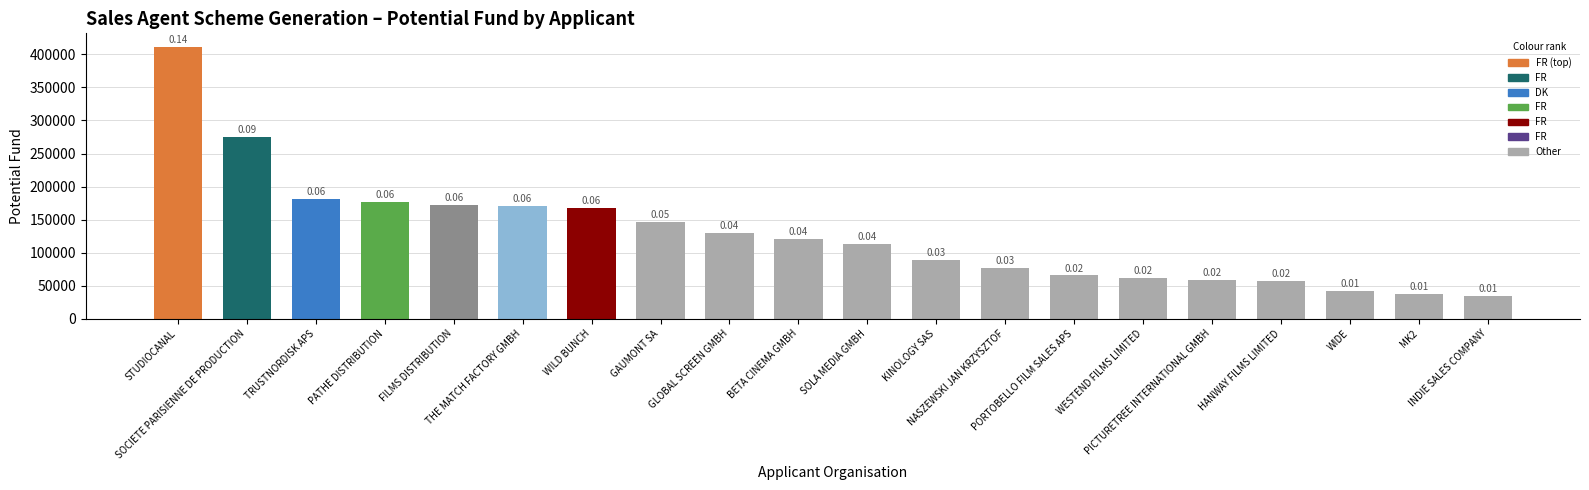

Rank the categories by value from highest to lowest.

STUDIOCANAL, SOCIETE PARISIENNE DE PRODUCTION, TRUSTNORDISK APS, PATHE DISTRIBUTION, FILMS DISTRIBUTION, THE MATCH FACTORY GMBH, WILD BUNCH, GAUMONT SA, GLOBAL SCREEN GMBH, BETA CINEMA GMBH, SOLA MEDIA GMBH, KINOLOGY SAS, NASZEWSKI JAN KRZYSZTOF, PORTOBELLO FILM SALES APS, WESTEND FILMS LIMITED, PICTURETREE INTERNATIONAL GMBH, HANWAY FILMS LIMITED, WIDE, MK2, INDIE SALES COMPANY